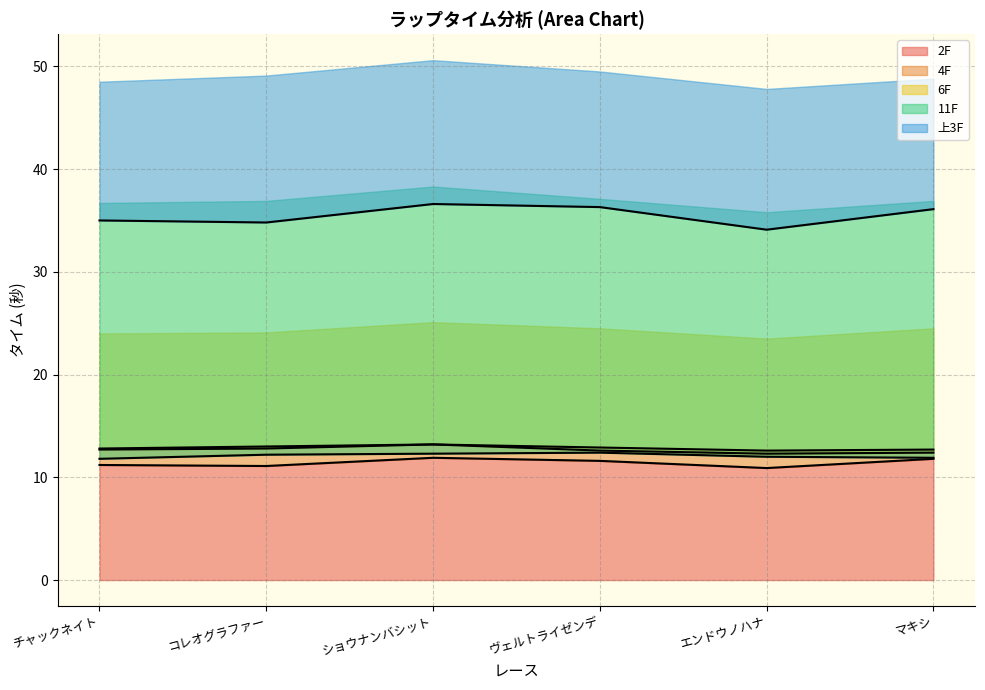

What is the maximum value for 上3F?

36.6